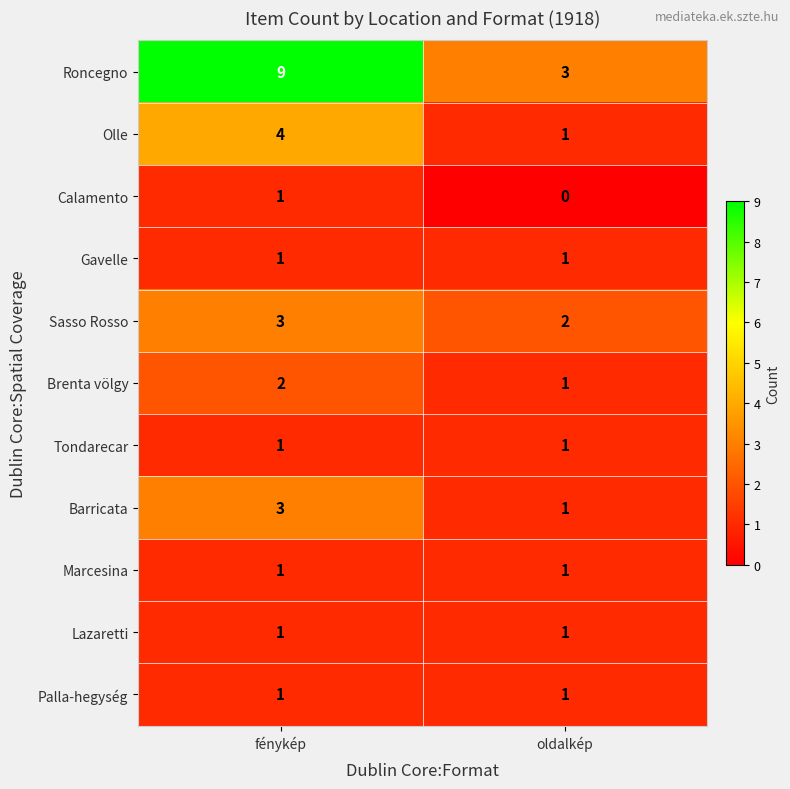

The value of Lazaretti at fénykép is 1. True or false?

True